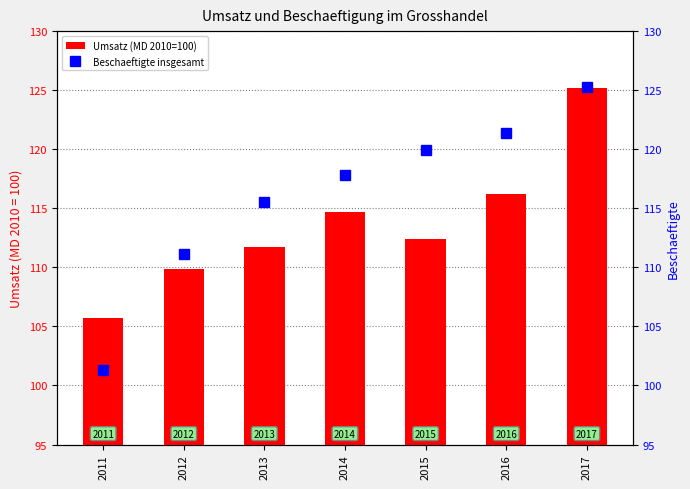

What are all the series names shown in the legend?

Umsatz (MD 2010=100), Beschaeftigte insgesamt